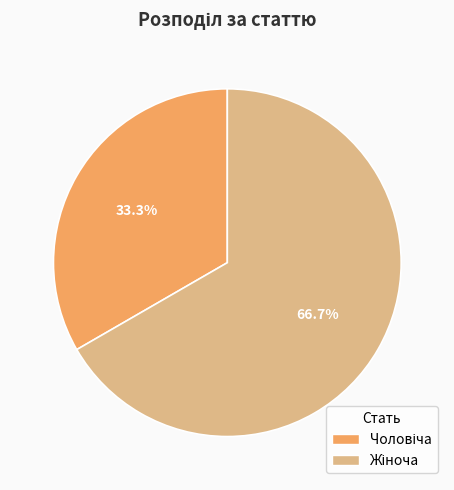

Does any single category account for the majority?

Yes